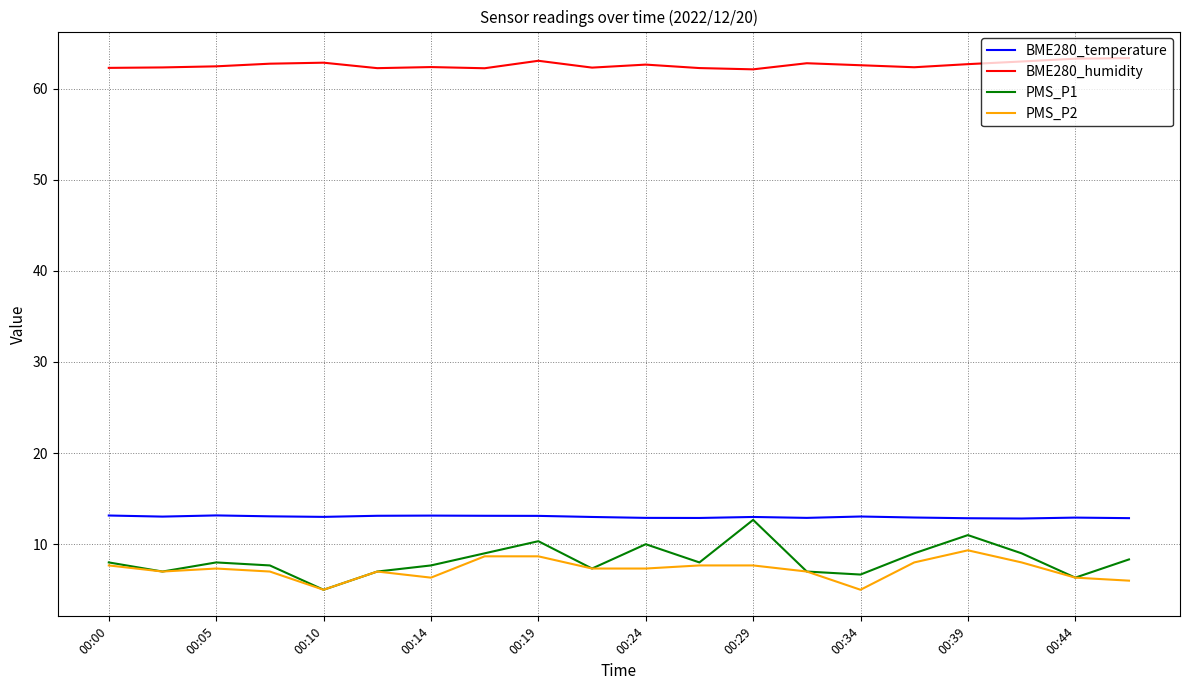

What is the minimum value for BME280_temperature?

12.8